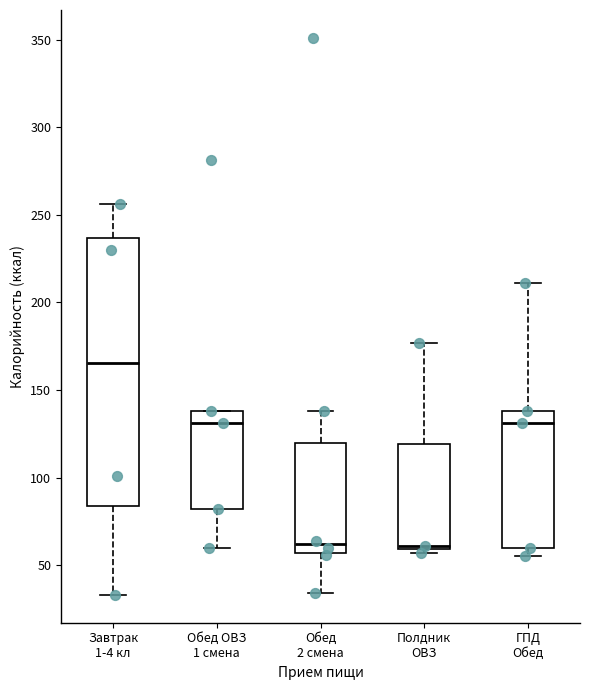

Where does the lower whisker of the box for Завтрак 1-4 кл end on the y-axis? The values are not printed on the chart, so give them approximately, as read against the axis.

35